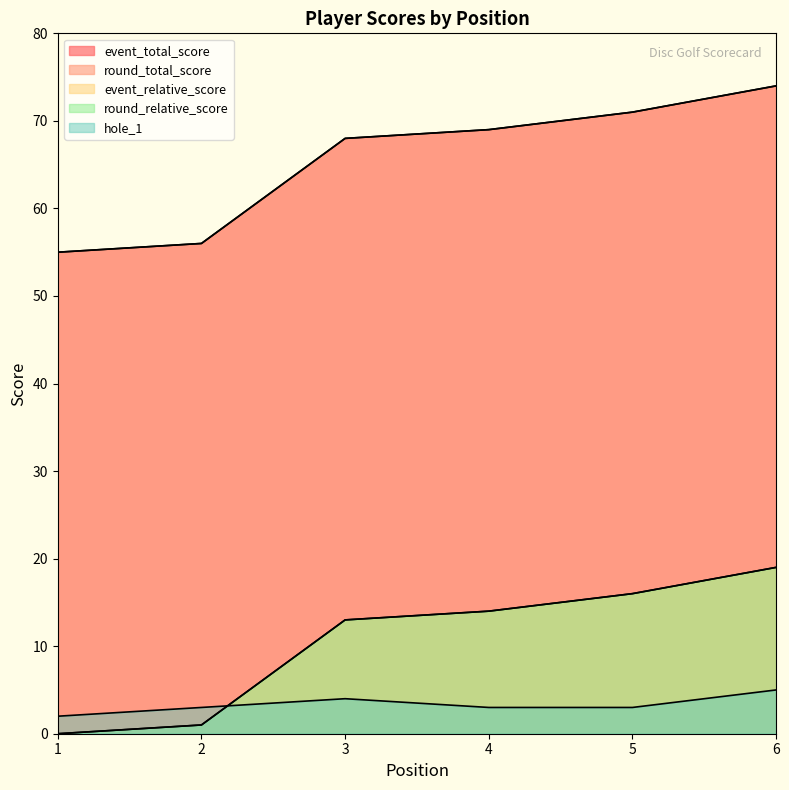

Is it true that event_total_score equals 74 at 6?

True